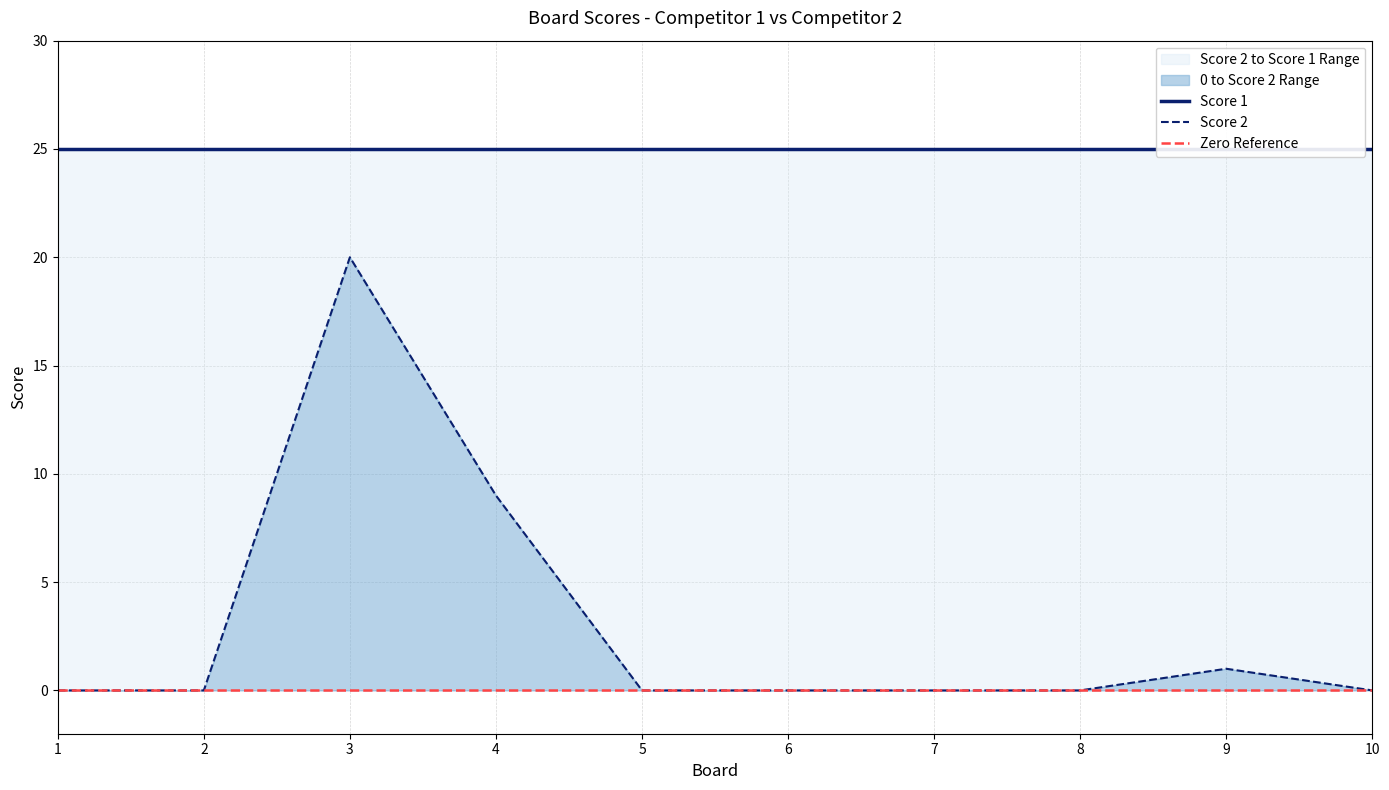

Reading left to right, list all the values displayed in this chart.

0	0	20	9	0	0	0	0	1	0